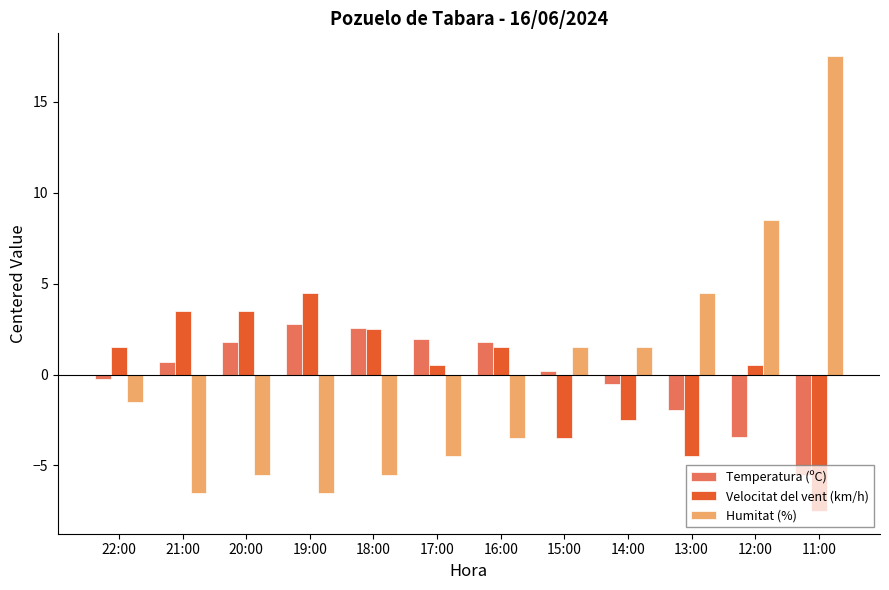

Does the chart contain any negative values?

Yes